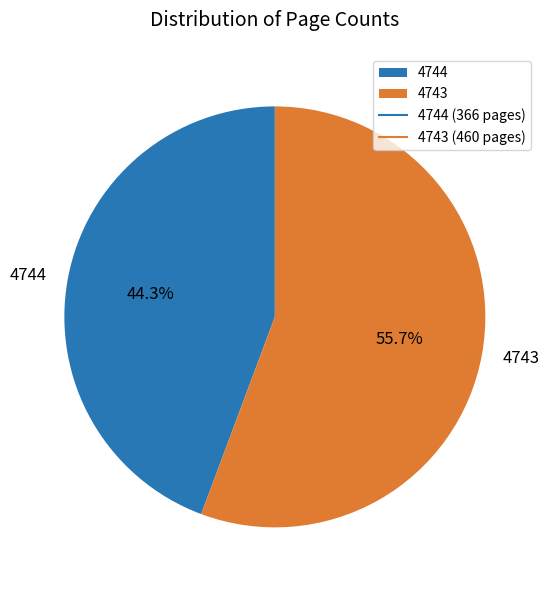

Approximately how many times larger is the value at 4743 compared to 4744?

1.3